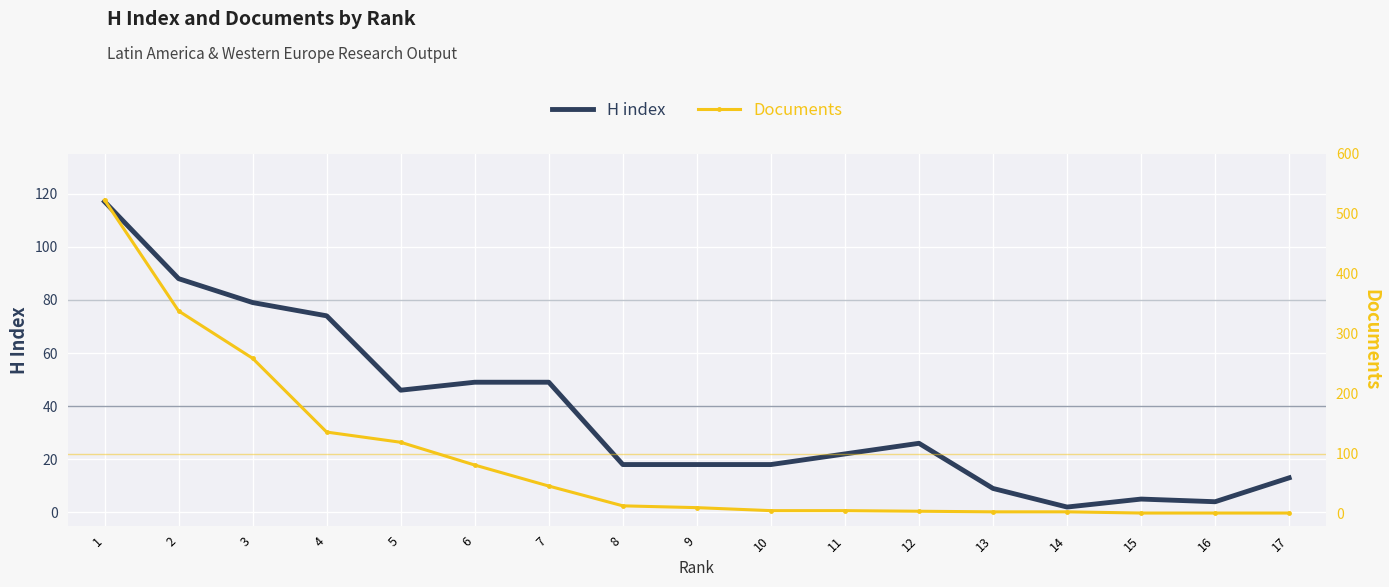

Reading right to left, list all the values displayed in this chart.

H index: 1=117	2=88	3=79	4=74	5=46	6=49	7=49	8=18	9=18	10=18	11=22	12=26	13=9	14=2	15=5	16=4	17=13
Documents: 1=523	2=338	3=259	4=136	5=119	6=81	7=46	8=13	9=10	10=5	11=5	12=4	13=3	14=3	15=1	16=1	17=1